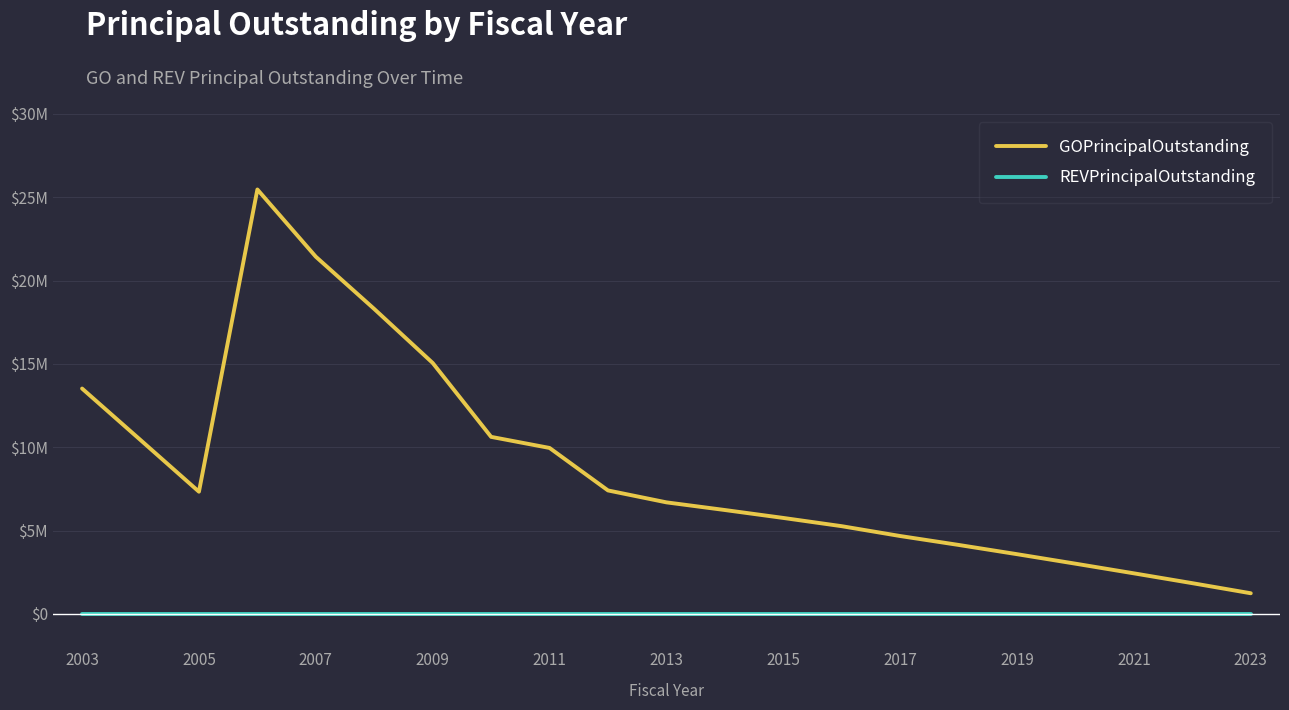

What are all the series names shown in the legend?

GOPrincipalOutstanding, REVPrincipalOutstanding